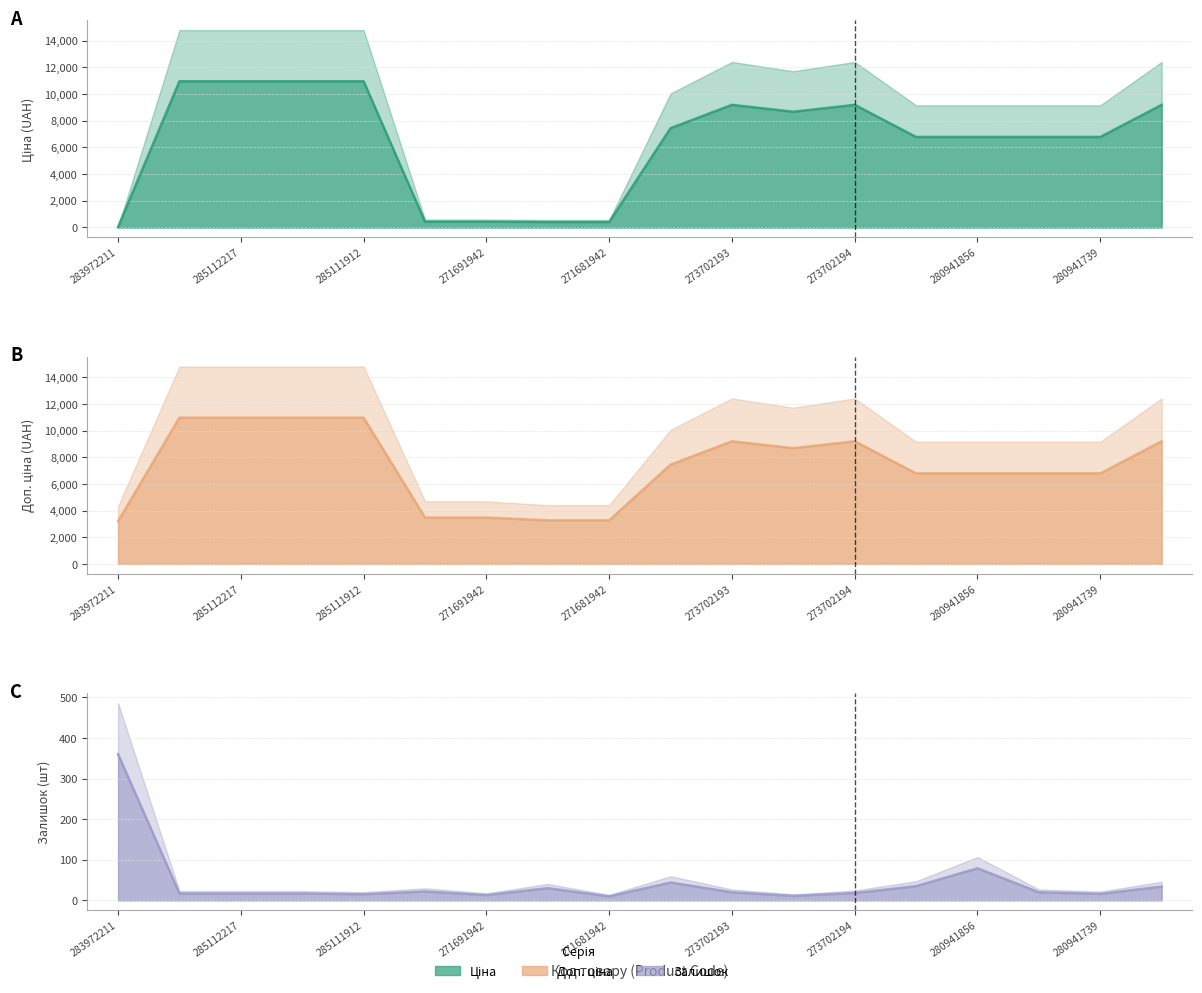

What is the average value of the Залишок line series?

43.2